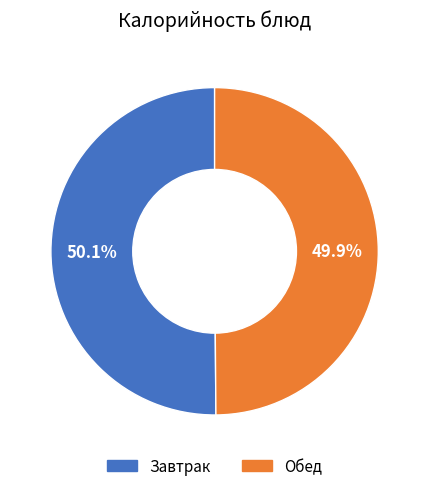

Does any single category account for the majority?

Yes